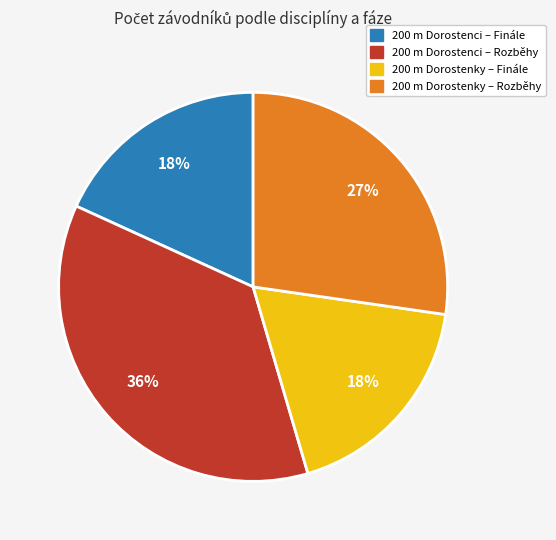

Does any single category account for the majority?

No